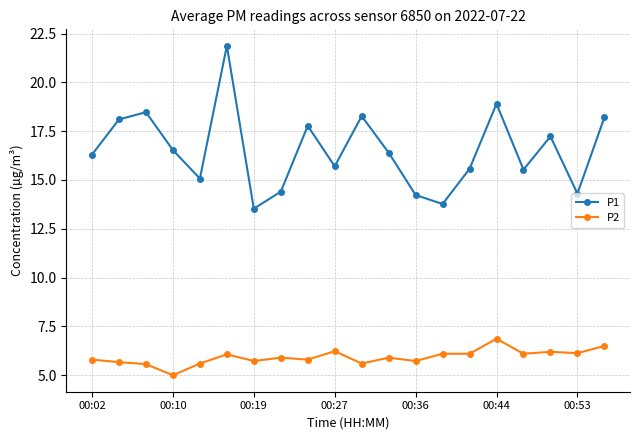

What is the maximum value for P2?

6.9